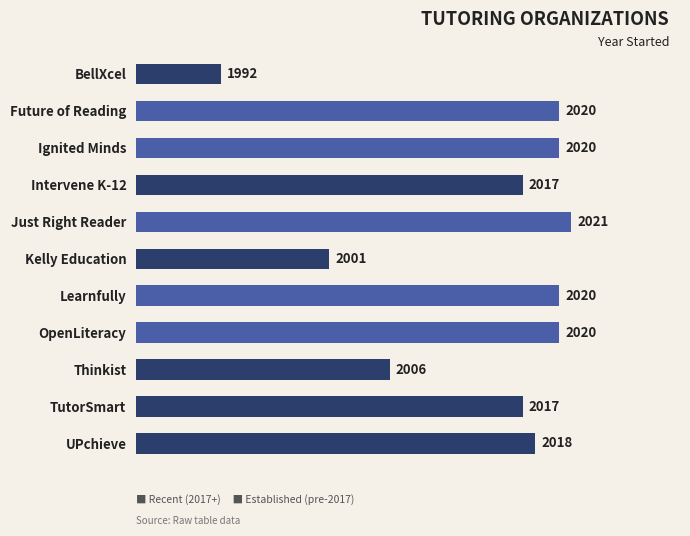

Reading bottom to top, transcribe all the data shown in this chart.

2018	2017	2006	2020	2020	2001	2021	2017	2020	2020	1992